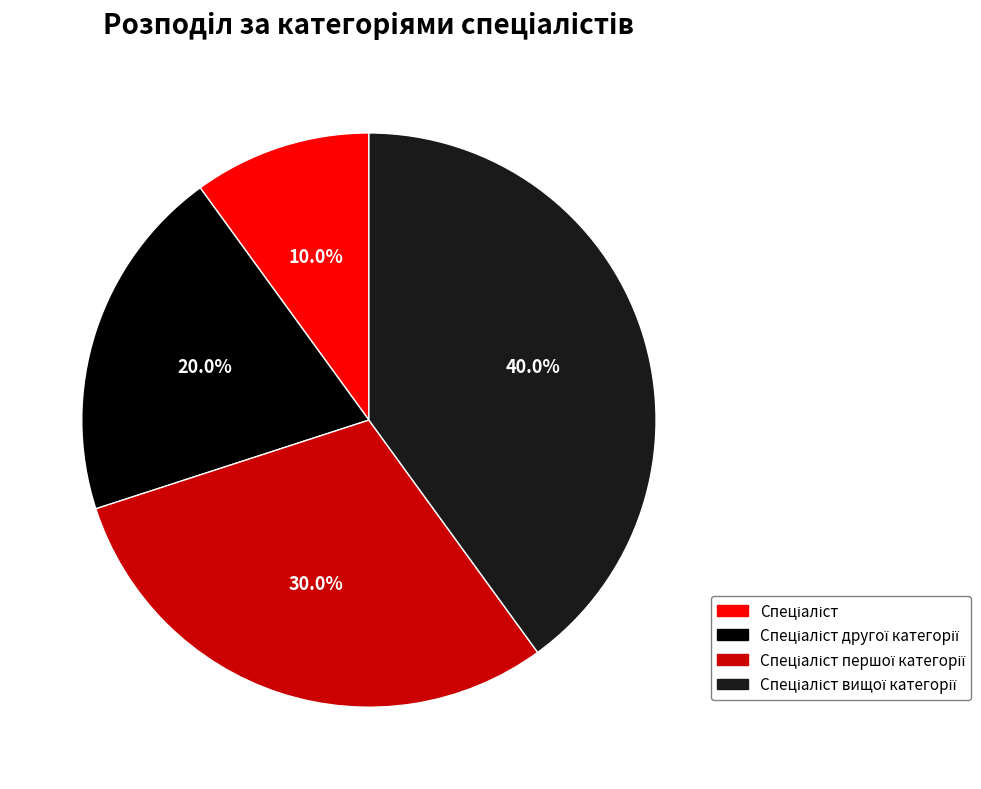

How many slices are in this pie chart?

4